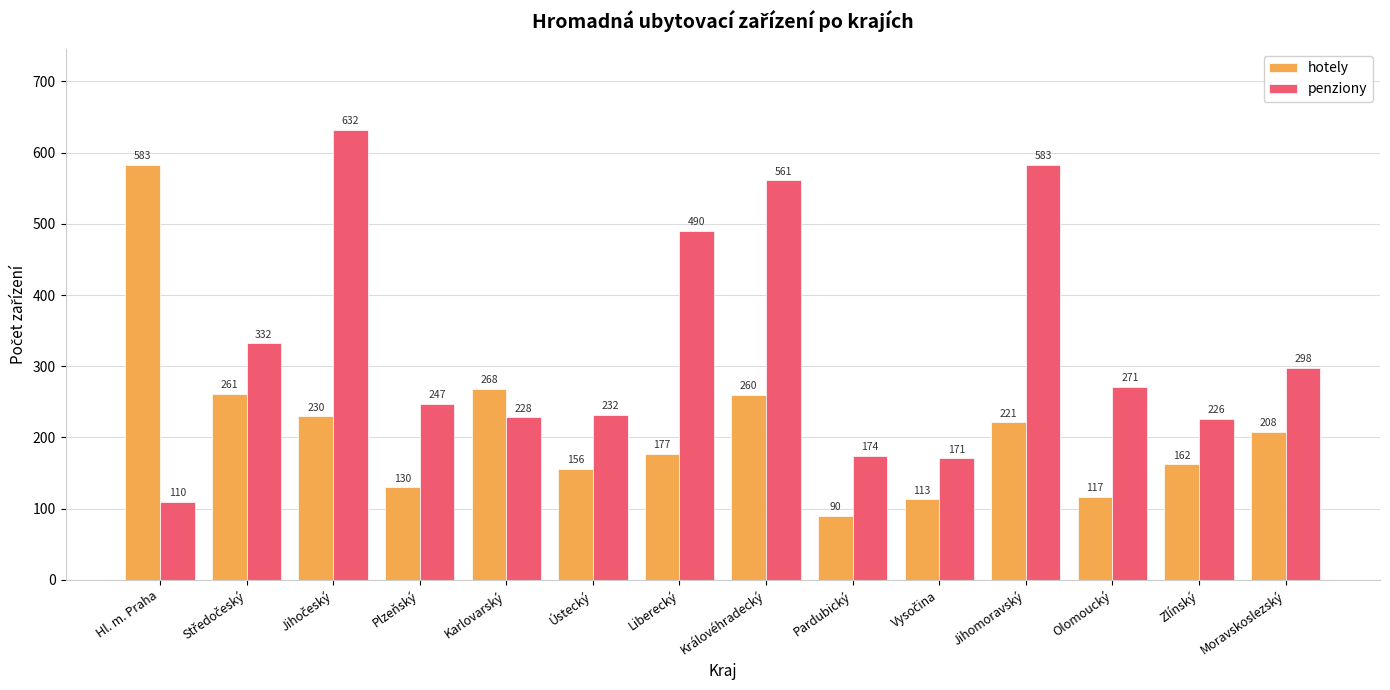

What is the difference between the second highest and second lowest values in the hotely series?

155